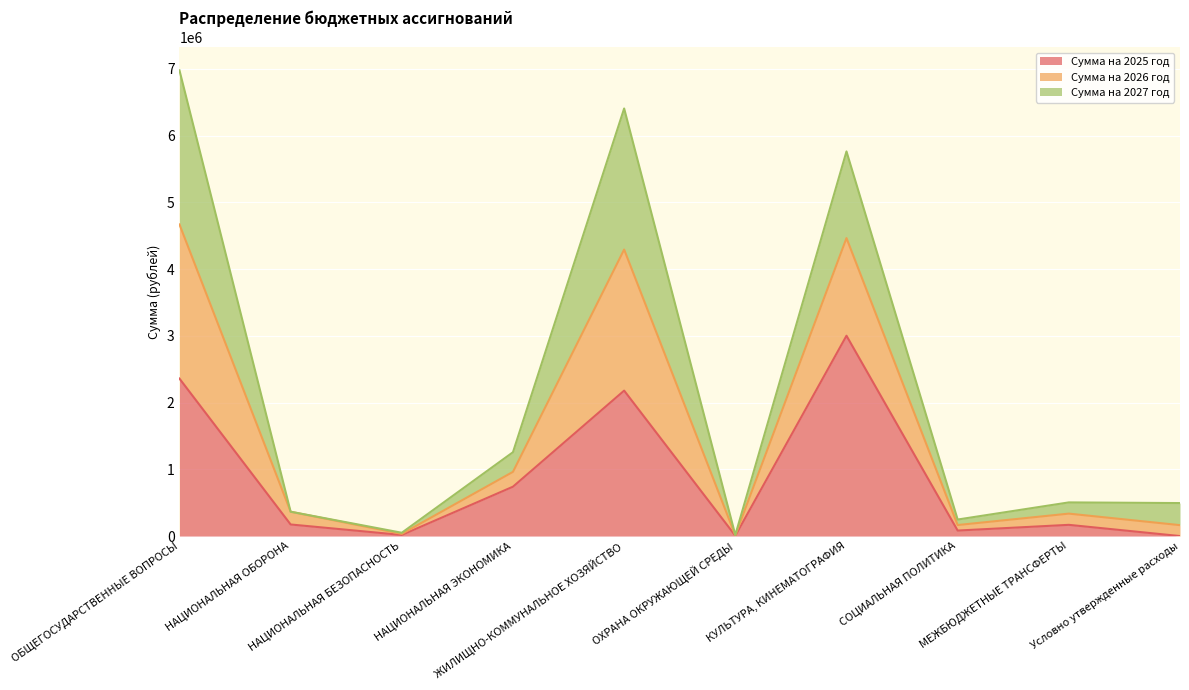

True or false: Сумма на 2025 год and Сумма на 2026 год intersect in this chart.

False